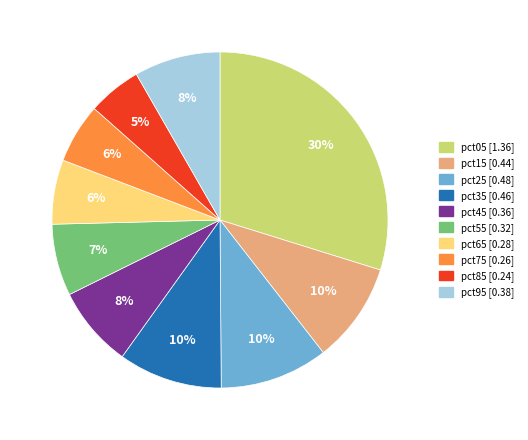

Is it true that pct35 is 24% of the pie?

False